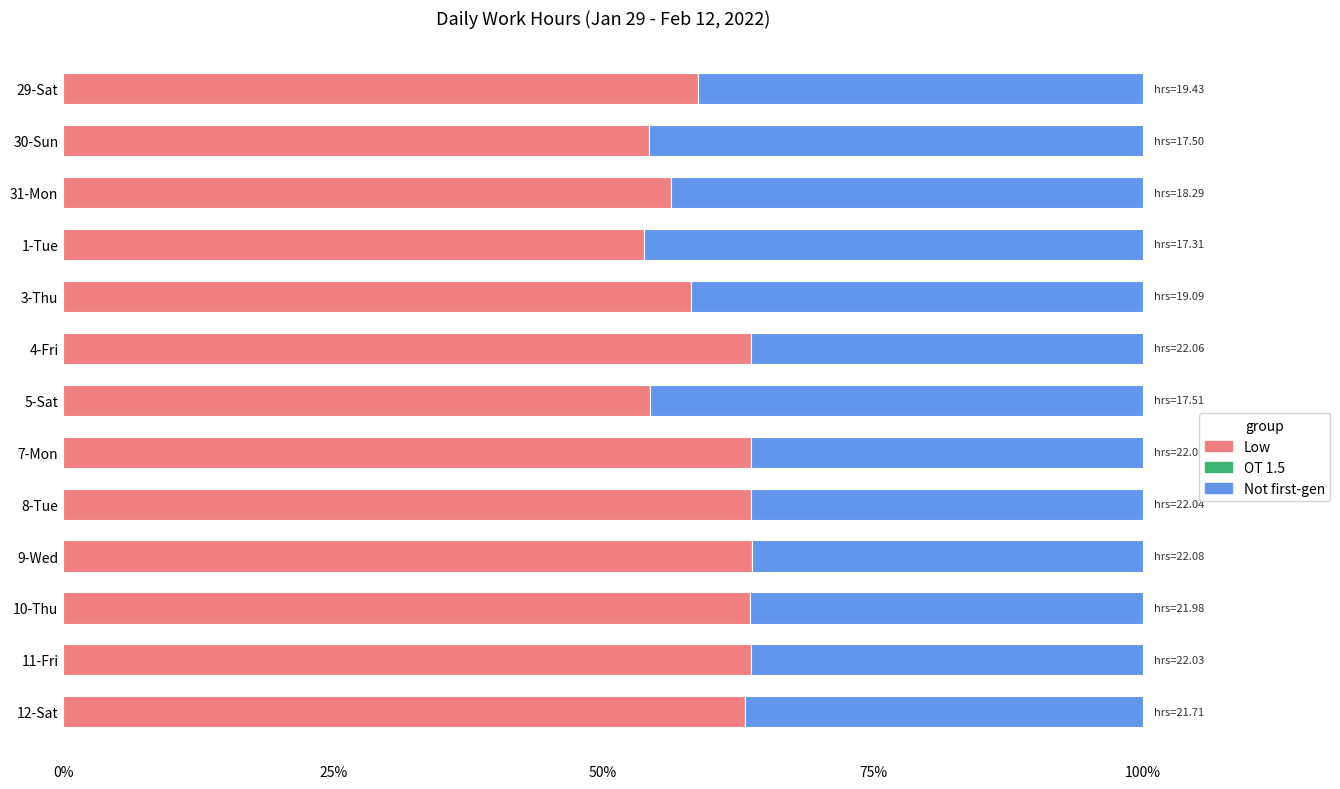

What is the sum of the Low values at 4-Fri and 11-Fri?

127.4